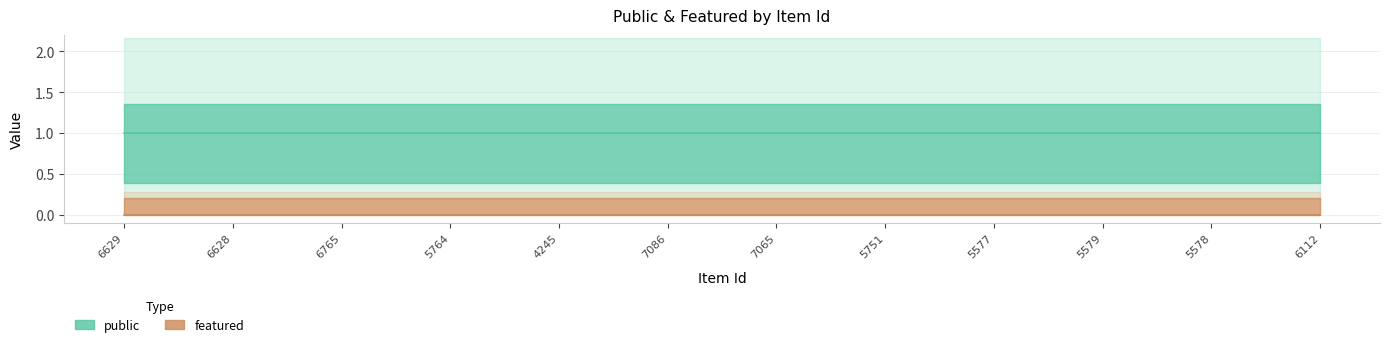

Reading left to right, what are all the values shown in this chart?

public: 6629=1	6628=1	6765=1	5764=1	4245=1	7086=1	7065=1	5751=1	5577=1	5579=1	5578=1	6112=1
featured: 6629=0	6628=0	6765=0	5764=0	4245=0	7086=0	7065=0	5751=0	5577=0	5579=0	5578=0	6112=0